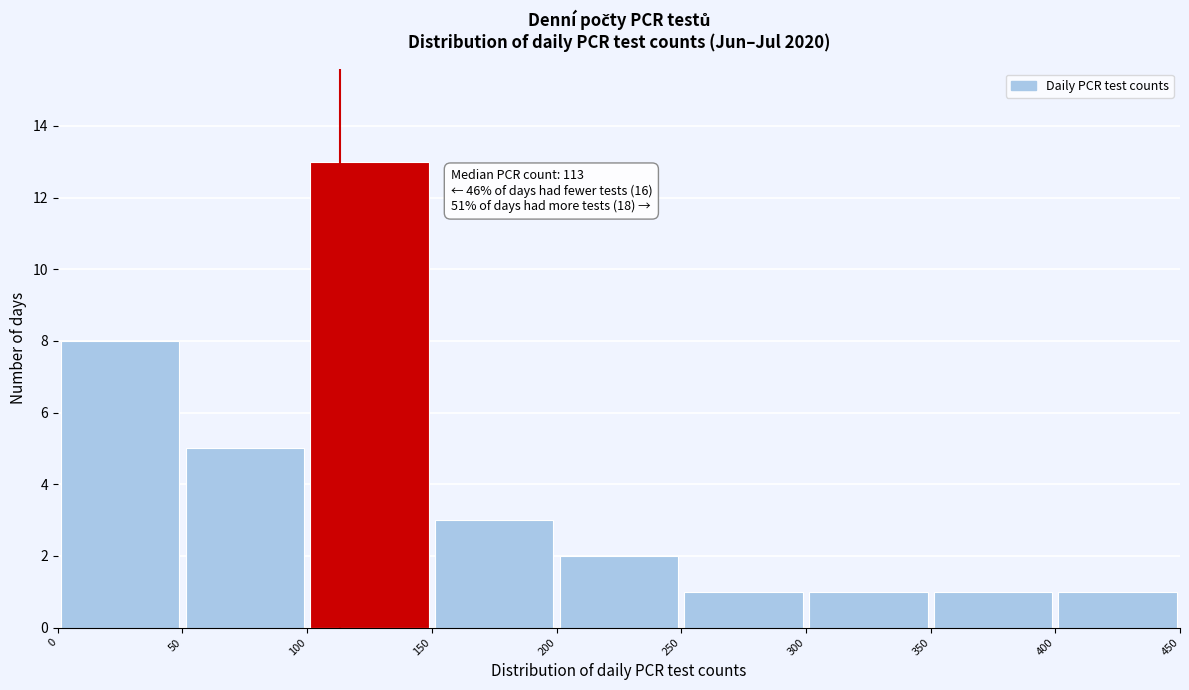

Over which range of the x-axis is the bar tallest?

100 to 150